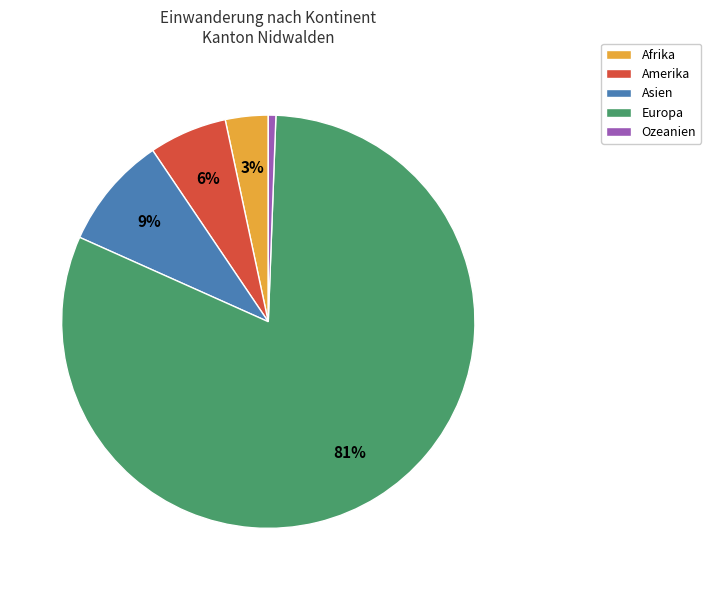

Between Asien and Afrika, which is larger?

Asien